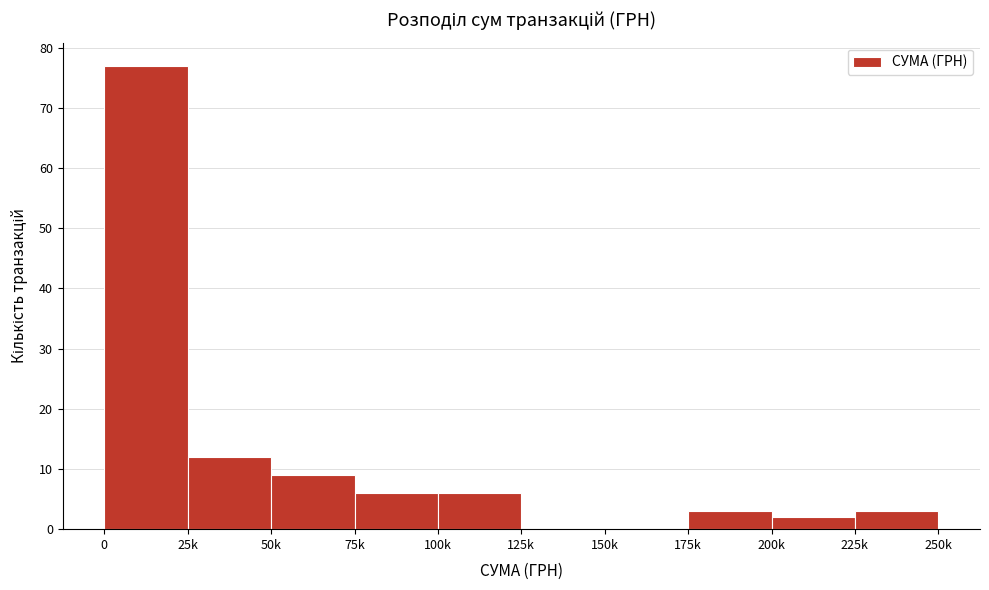

Reading left to right, list all the values displayed in this chart.

0=77	25k=12	50k=9	75k=6	100k=6	125k=0	150k=0	175k=3	200k=2	225k=3